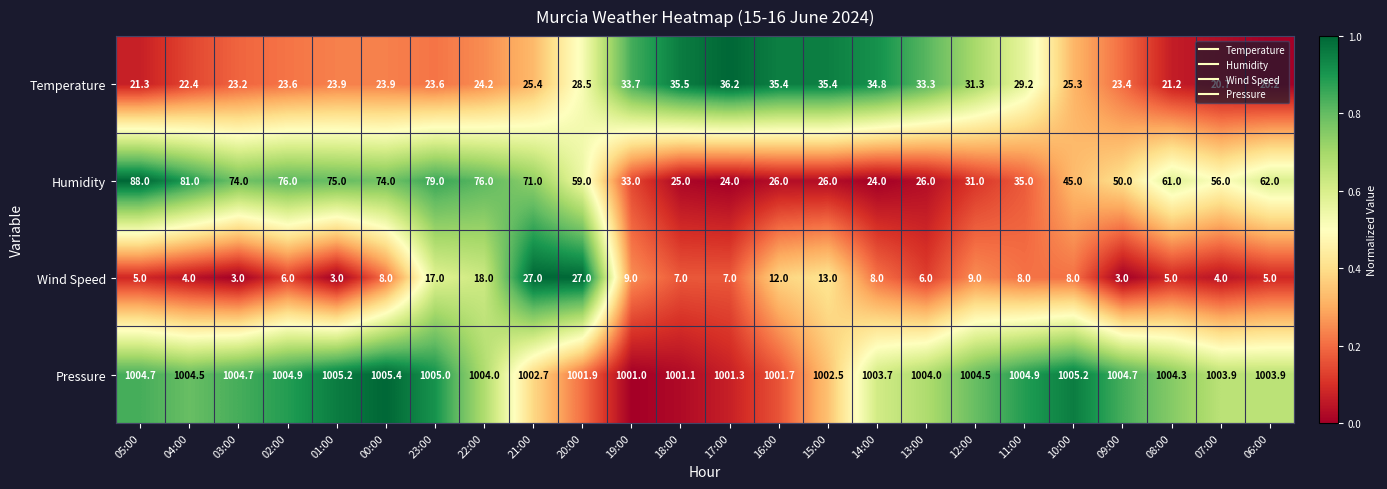

What is the spread (max minus min) of values at 09:00?

1001.7